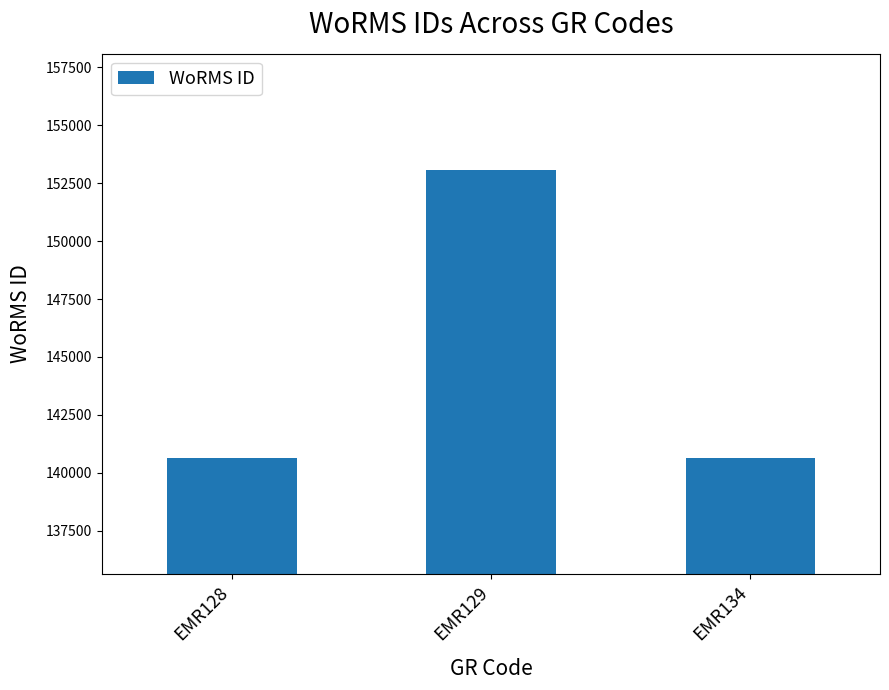

What is the average value?

144778